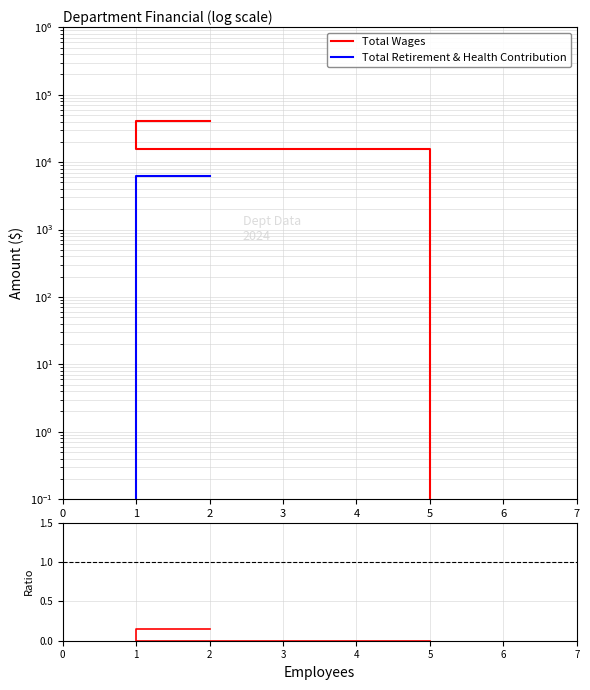

Count the number of data series in this chart.

3